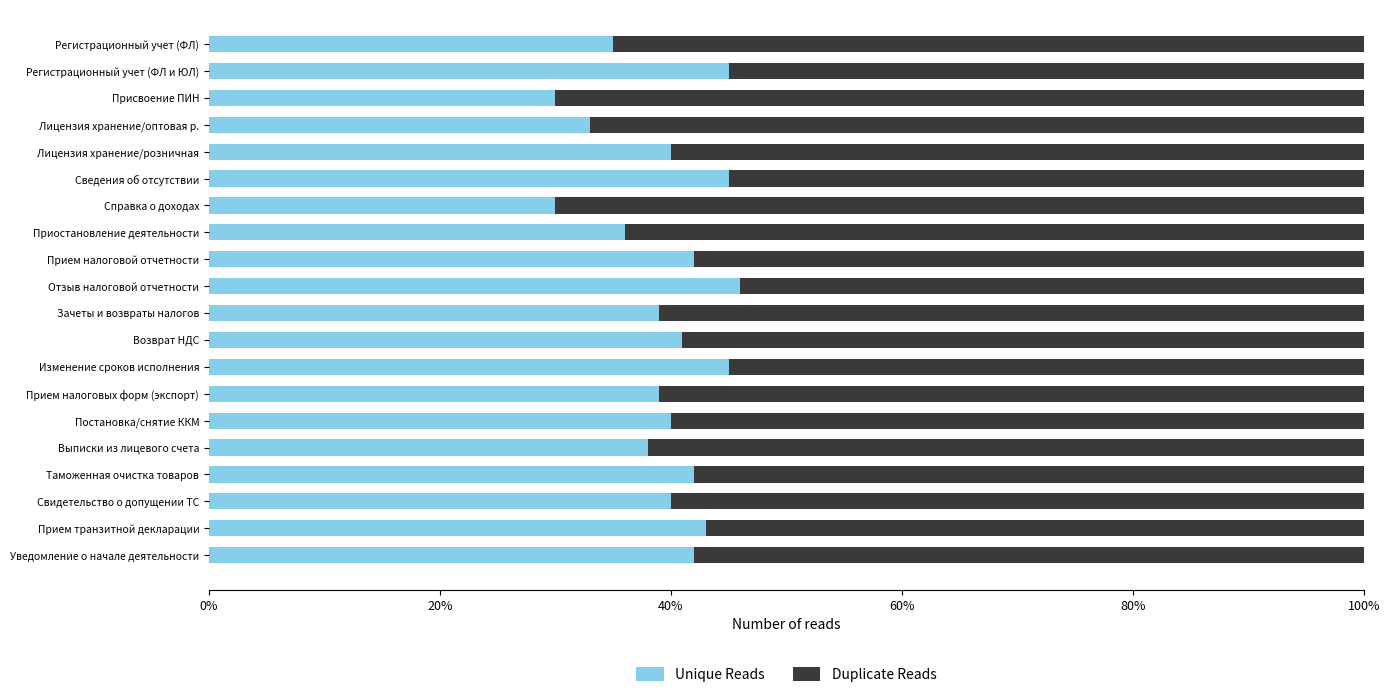

Is it true that Unique Reads equals 60 at Возврат НДС?

False